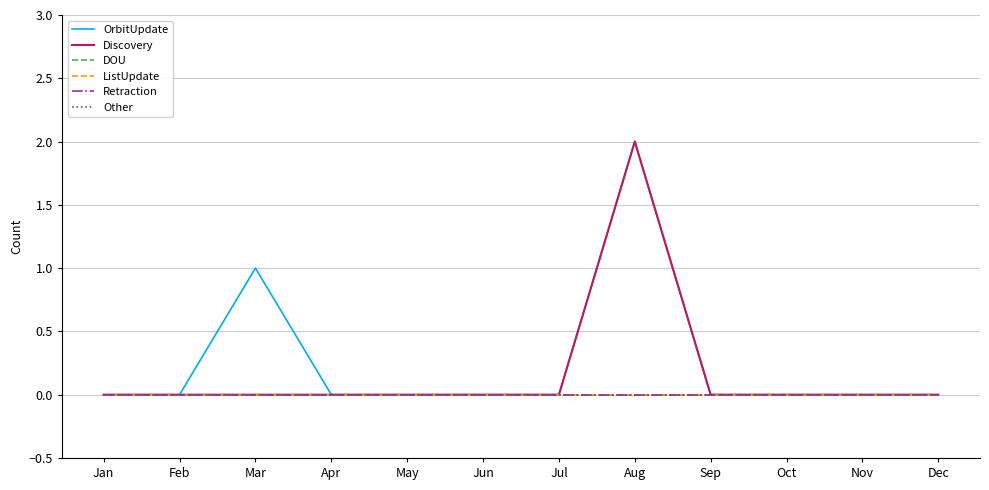

Does the chart display data point markers on the line(s)?

No